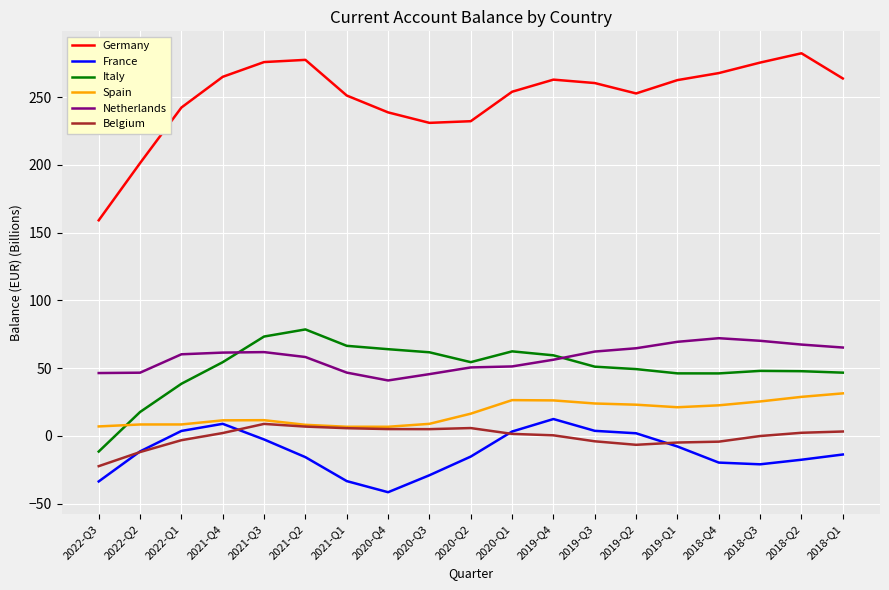

What is the maximum value for Spain?

31.4